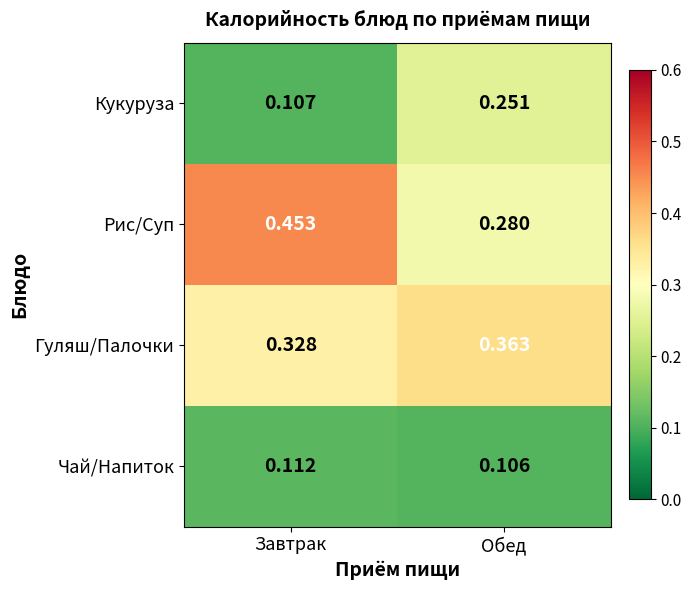

Which category has the lowest value across all series?

Обед